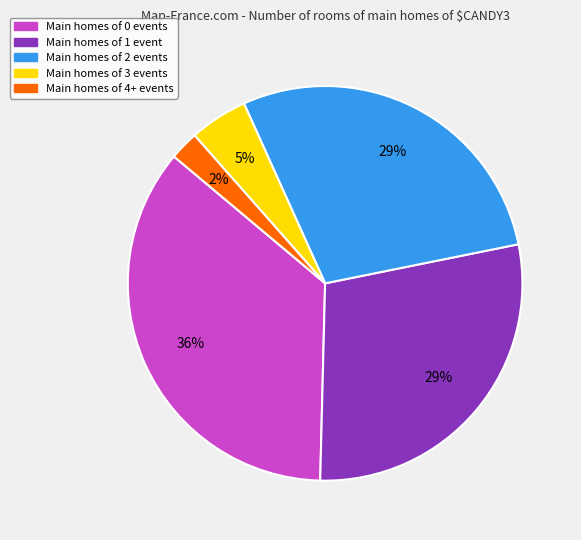

Is there any slice that represents more than half of the pie?

No